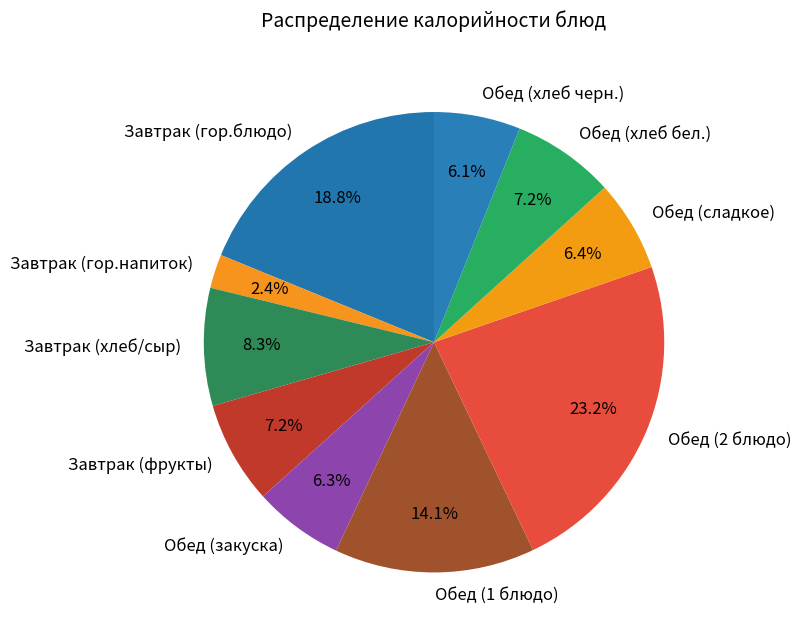

Which category has the biggest portion of the pie?

Обед (2 блюдо)